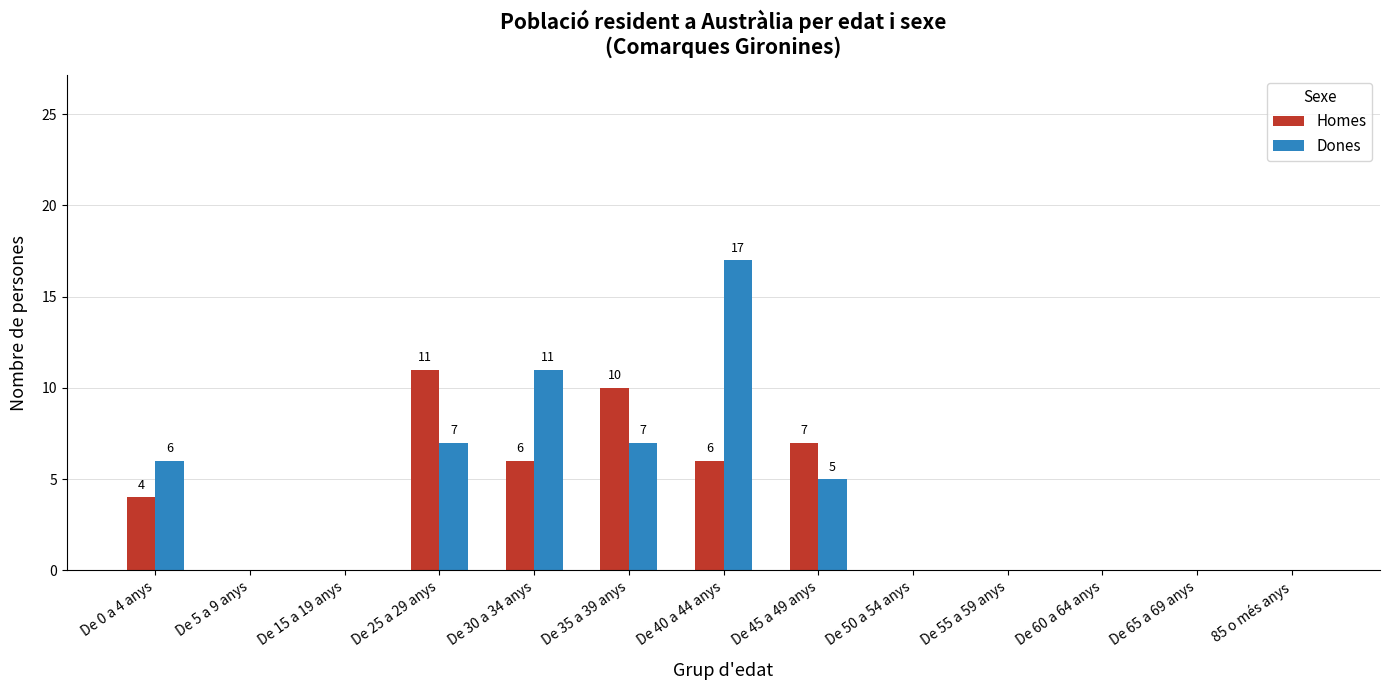

True or false: Homes has a value of 0 at De 5 a 9 anys.

True